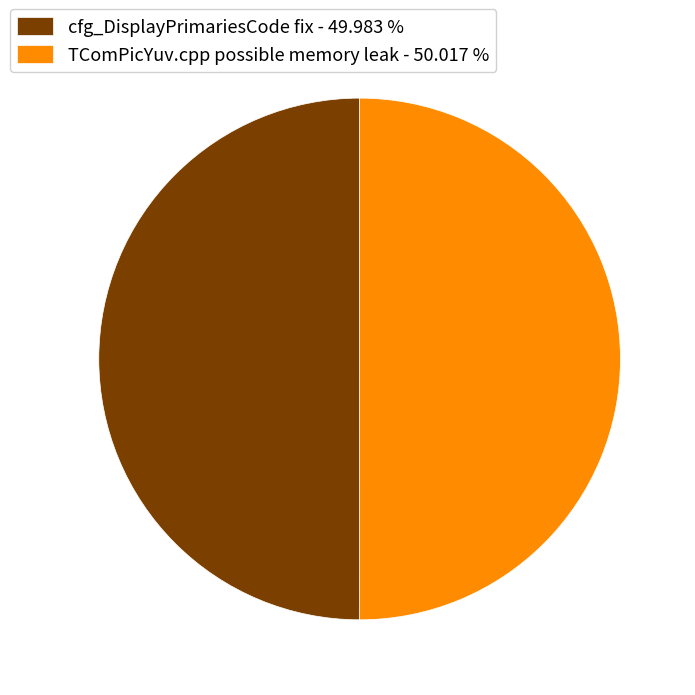

Is the sum of TComPicYuv.cpp possible memory leak - 50.017 % and cfg_DisplayPrimariesCode fix - 49.983 % greater than half?

Yes